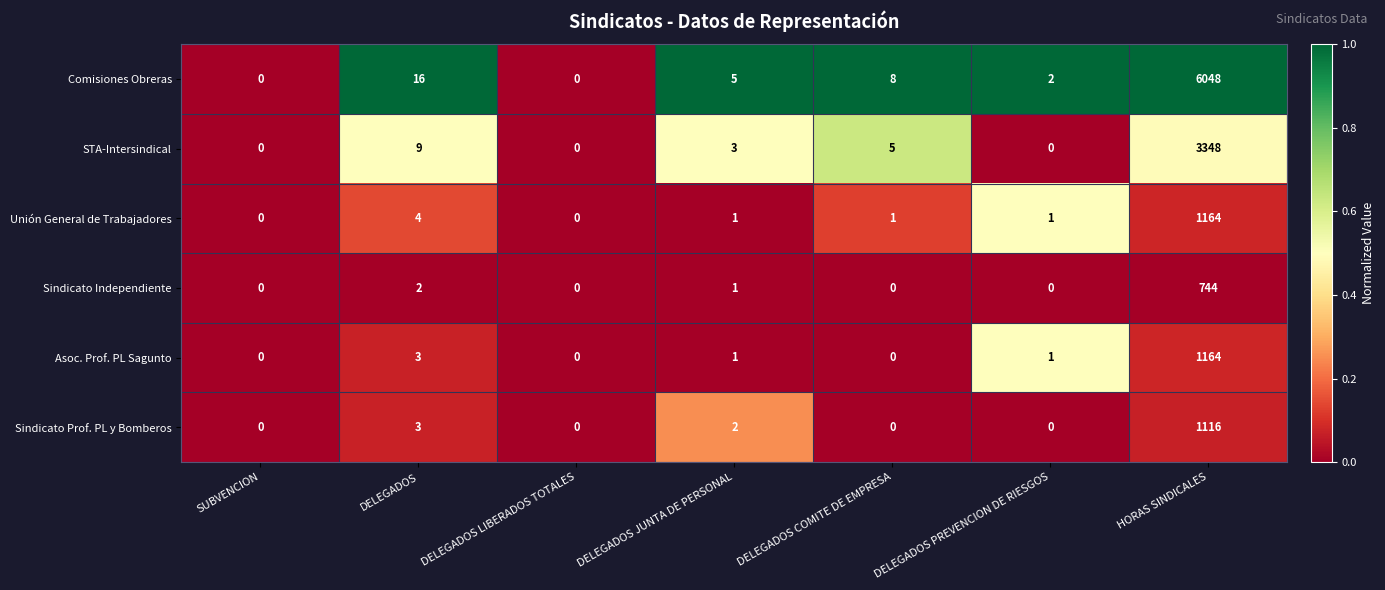

Which series has the largest total across all categories?

Comisiones Obreras